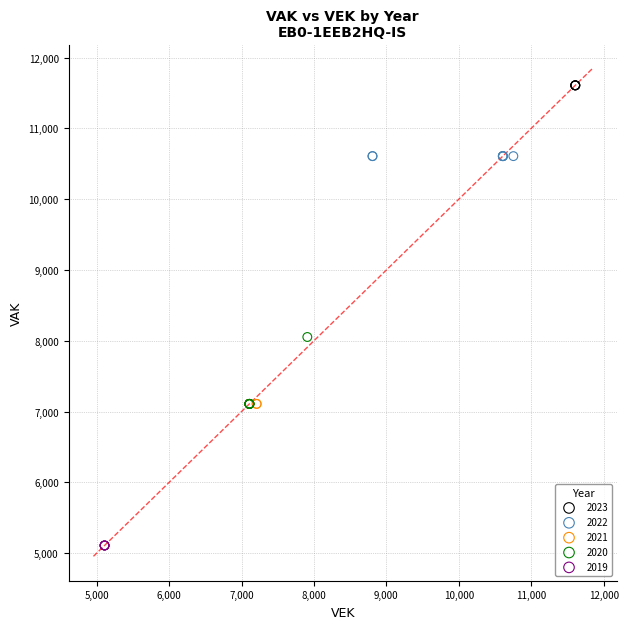

Which series contains the lowest Y value?

2019